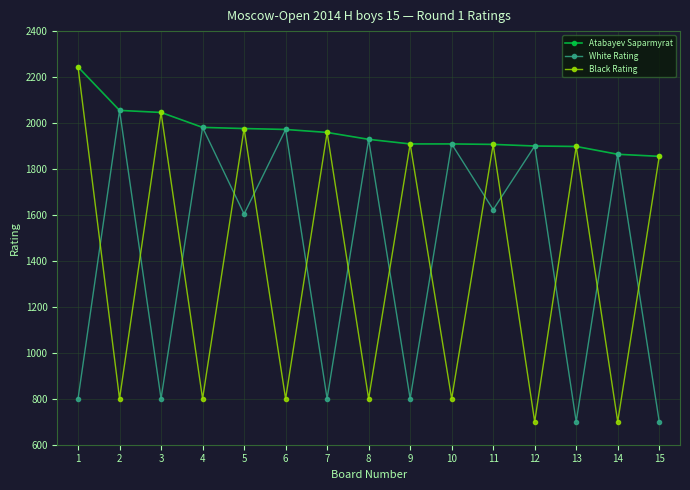

What is the difference between the second highest and second lowest values in the White Rating series?

1281